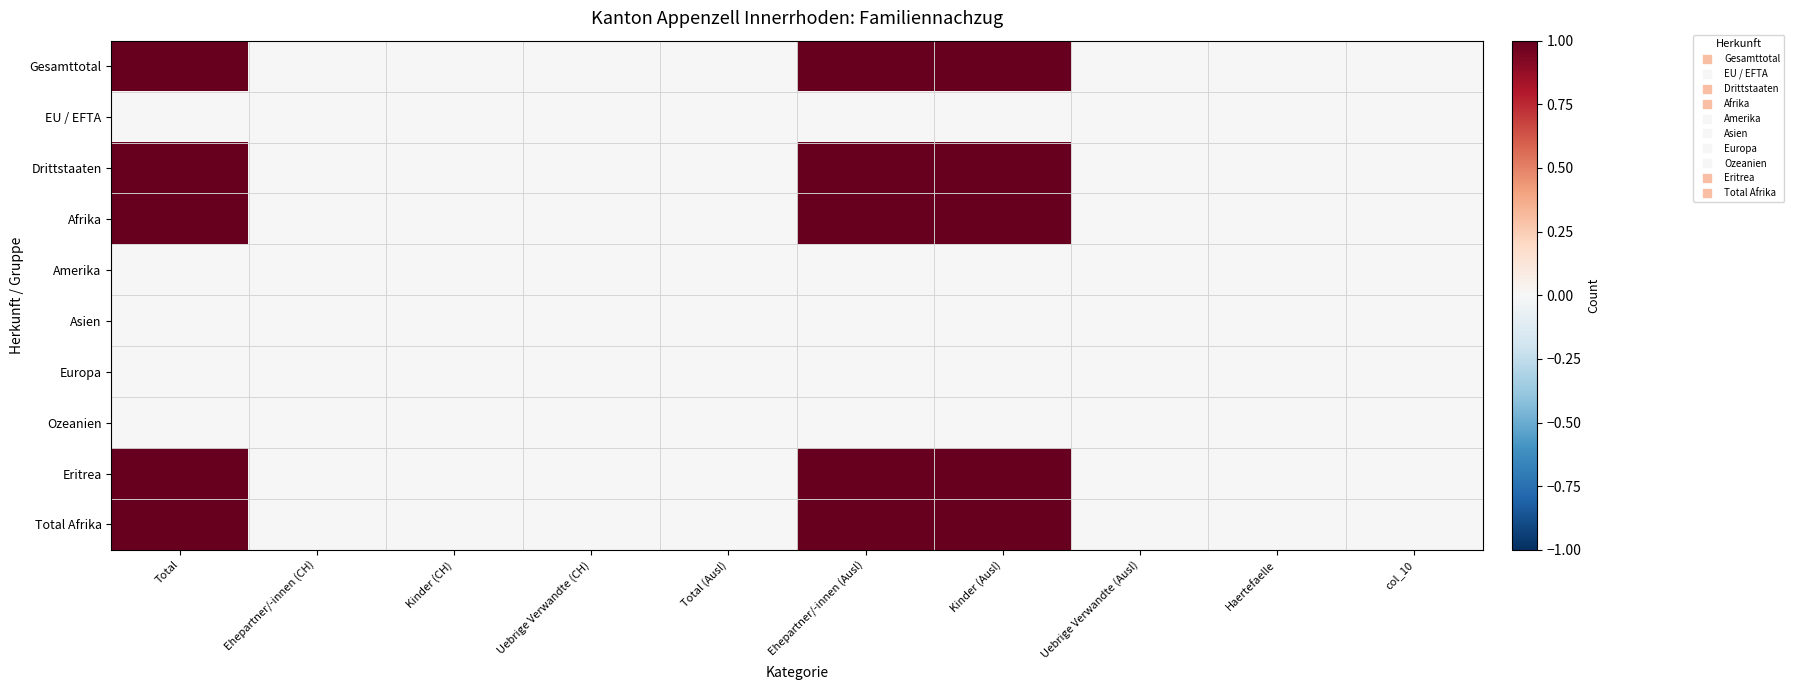

Which label corresponds to the smallest value in the chart?

Ehepartner/-innen (CH)